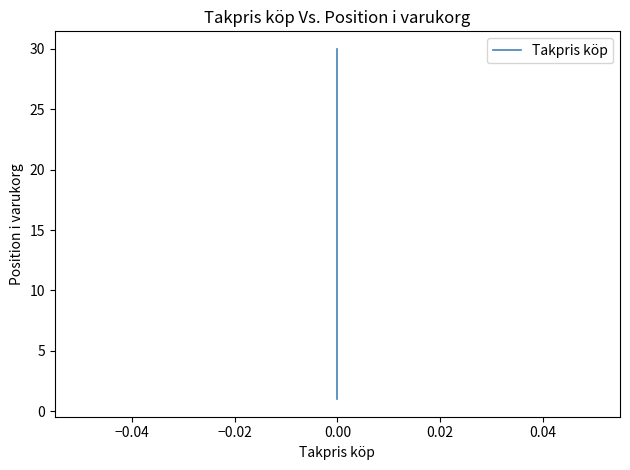

Where is the data nearest to the value 15?

14